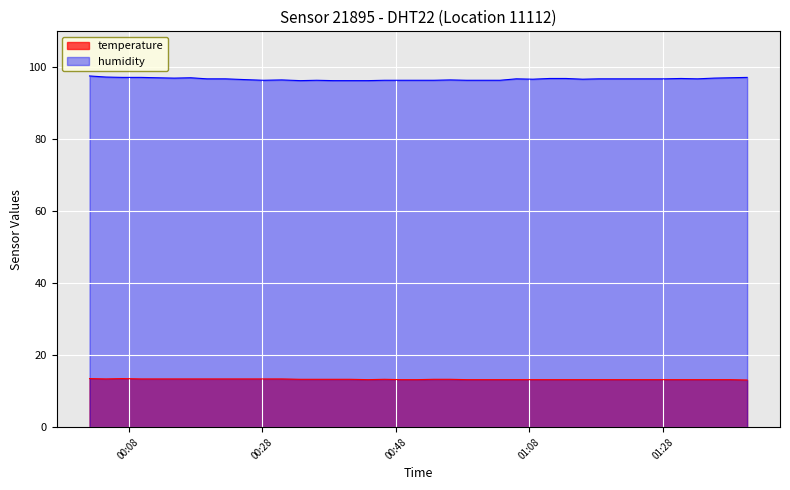

True or false: humidity and temperature intersect in this chart.

False